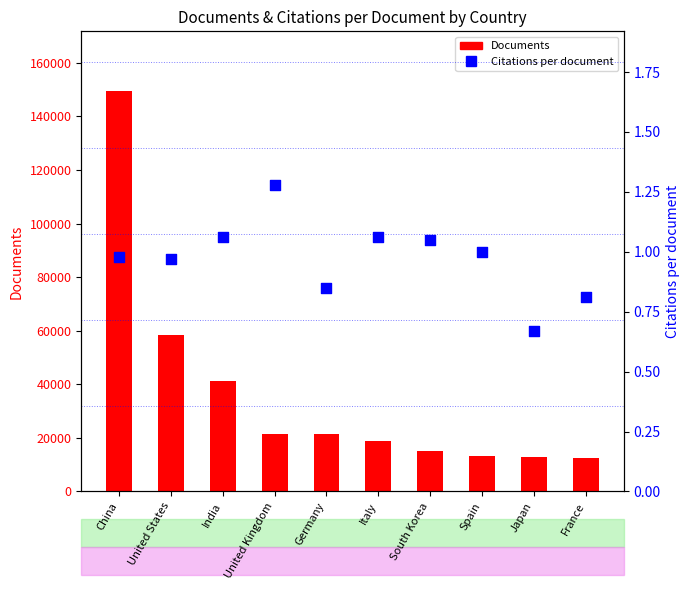

At which category is the sum across all series the highest?

China